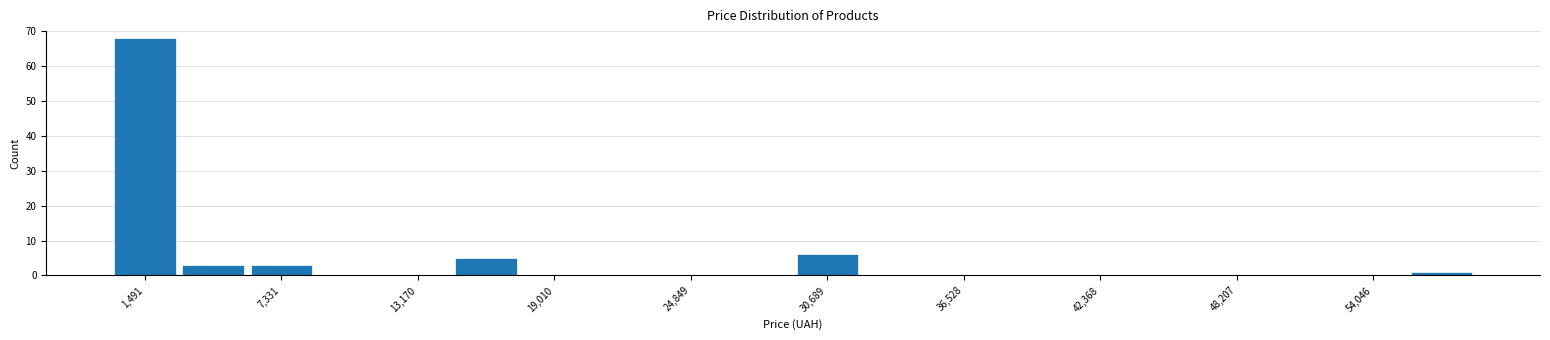

Read against the x-axis, roughly where is the centre of the tallest bar?

1000